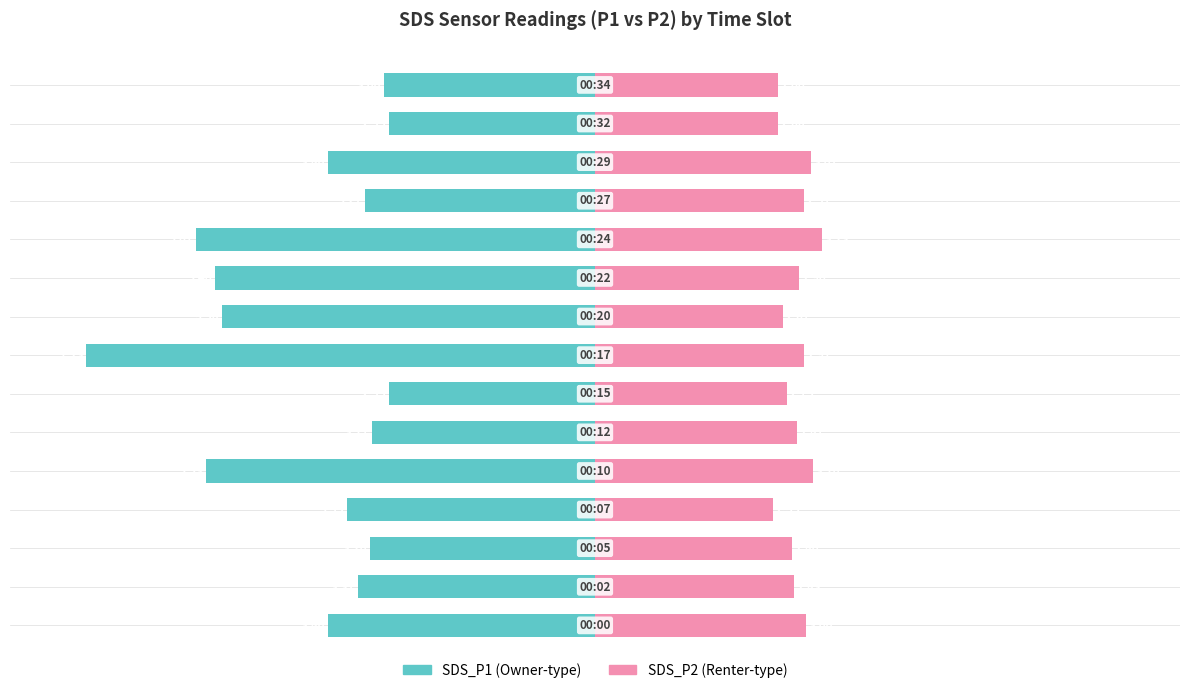

Is it true that SDS_P2 equals 19.4 at 11?

False